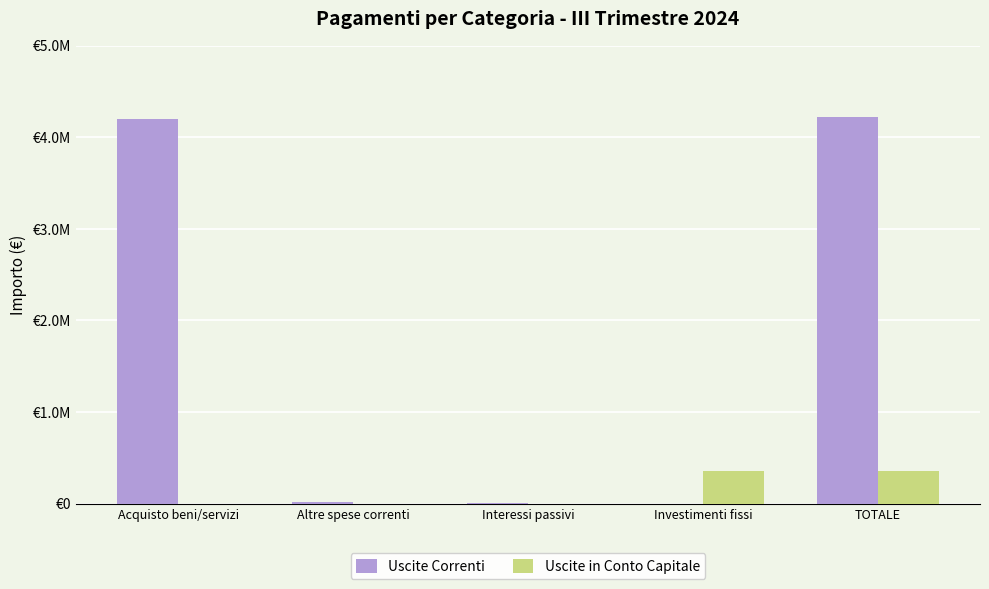

At Altre spese correnti, list the series in order from largest to smallest.

Uscite Correnti, Uscite in Conto Capitale